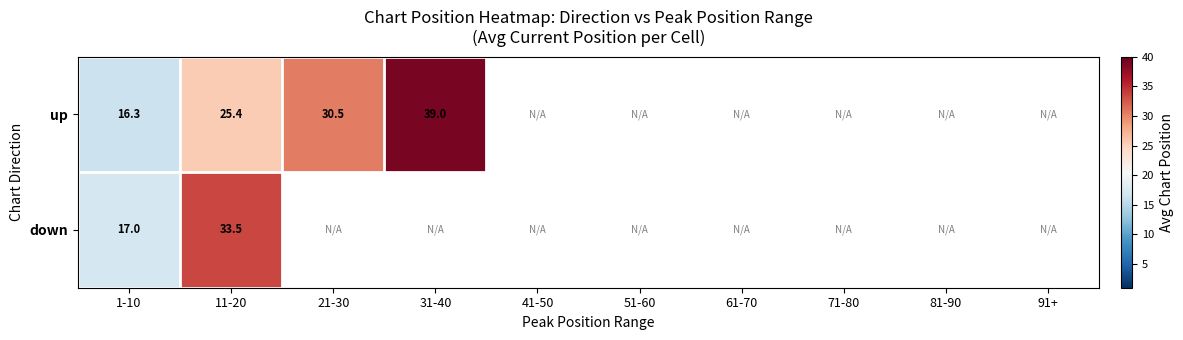

Which has a higher value, 61-70 or 41-50?

41-50